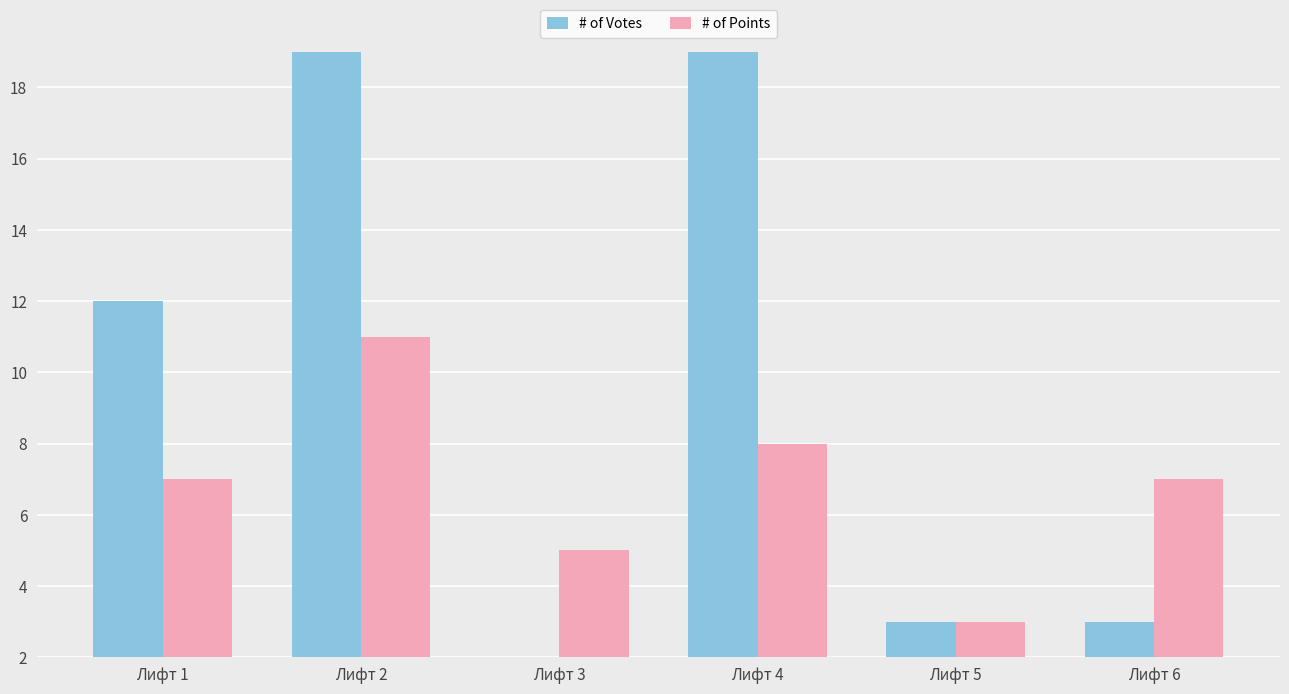

Reading right to left, list all the values displayed in this chart.

# of Votes: 3	3	19	2	19	12
# of Points: 7	3	8	5	11	7